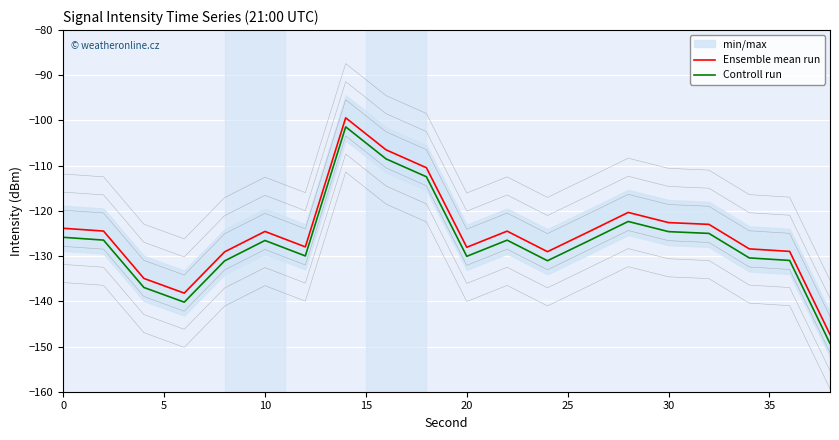

Rank the series by their maximum value, from lowest to highest.

Controll run, Ensemble mean run